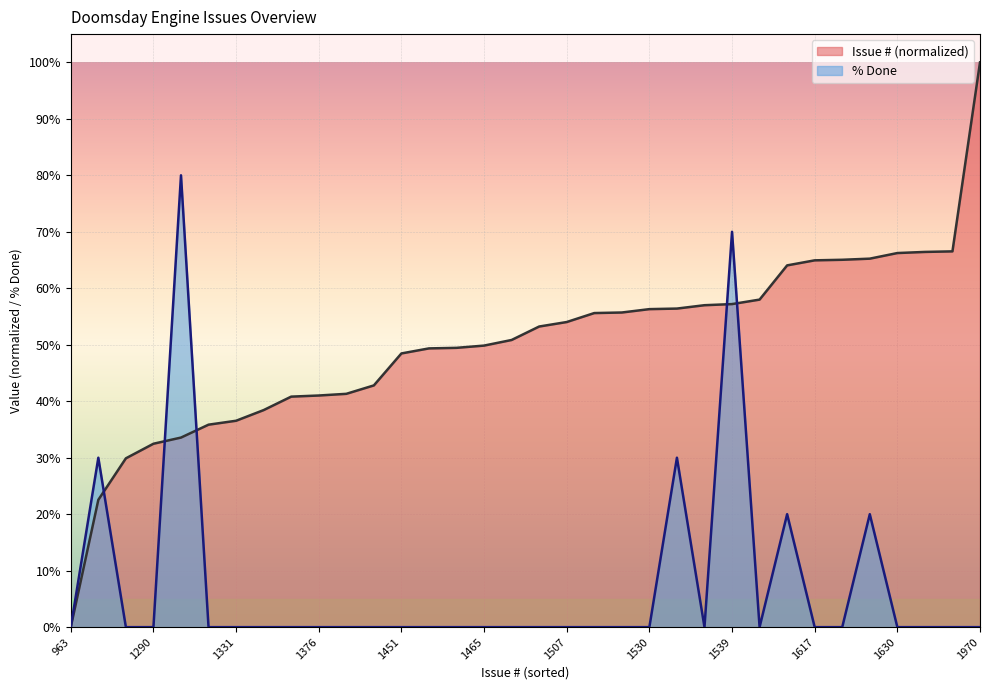

After their last crossing, which series has the higher values: % Done or Issue #?

Issue #